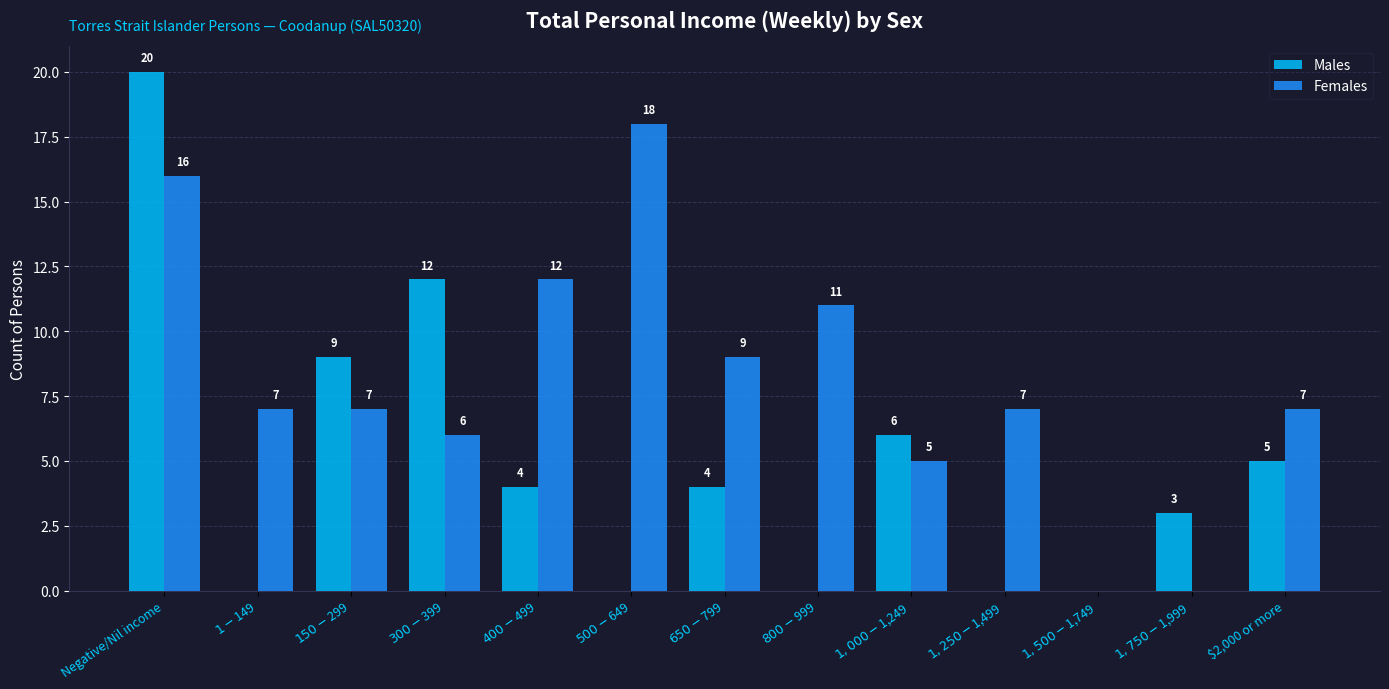

What is the total value across all series at $1,250-$1,499?

7